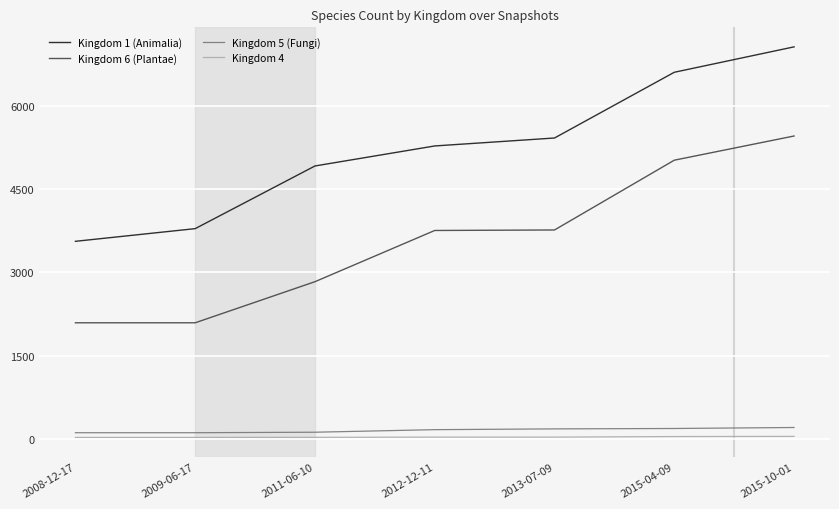

What are all the series names shown in the legend?

Kingdom 1 (Animalia), Kingdom 6 (Plantae), Kingdom 5 (Fungi), Kingdom 4